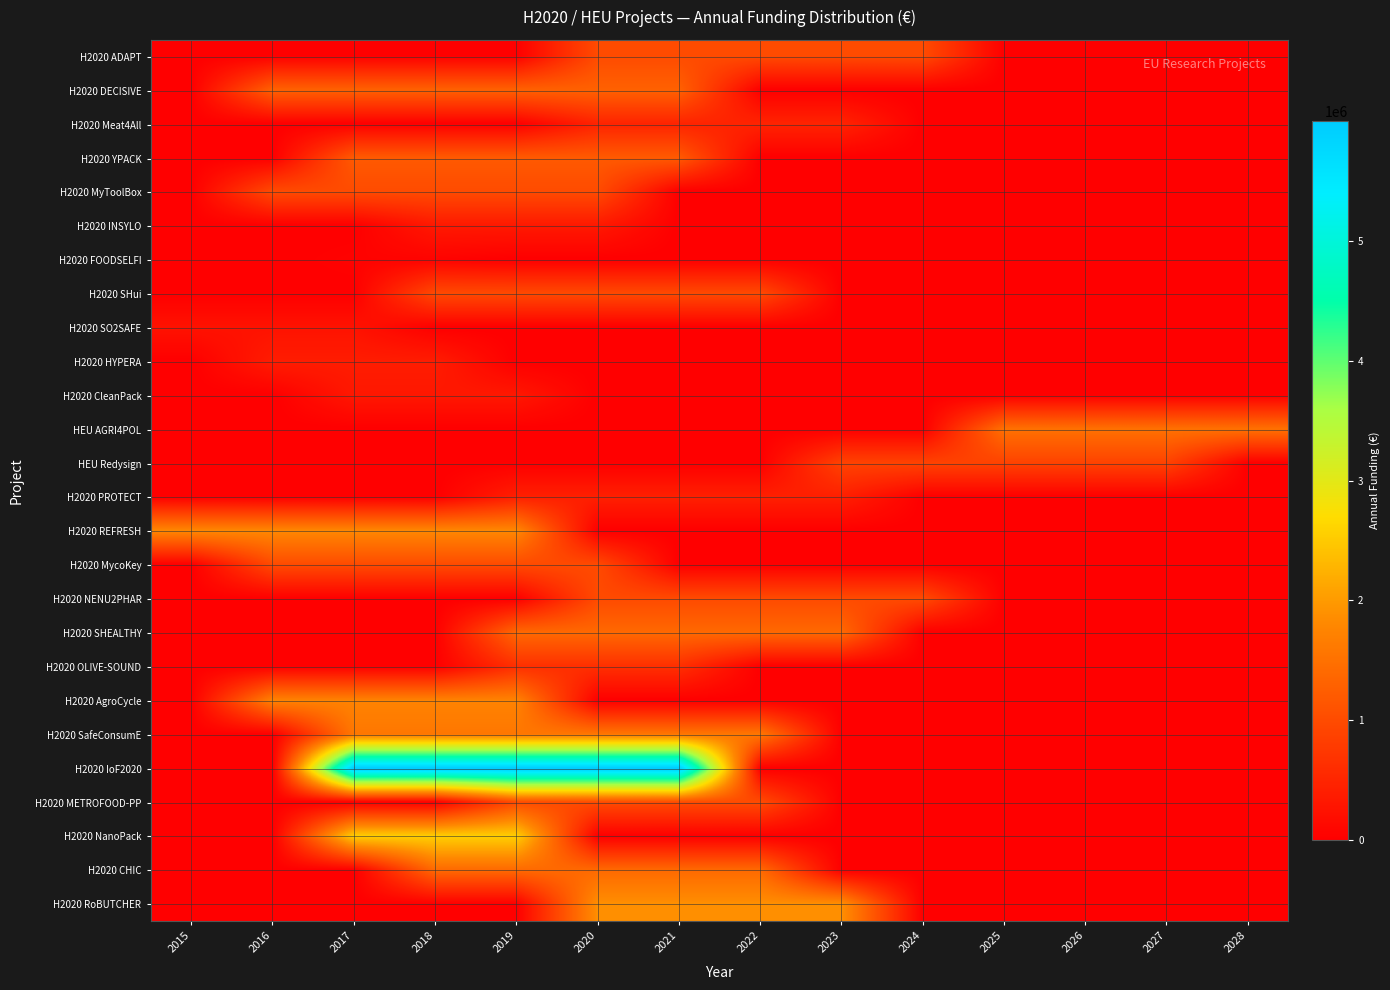

What is the total value across all series at 2021?

20255520.3